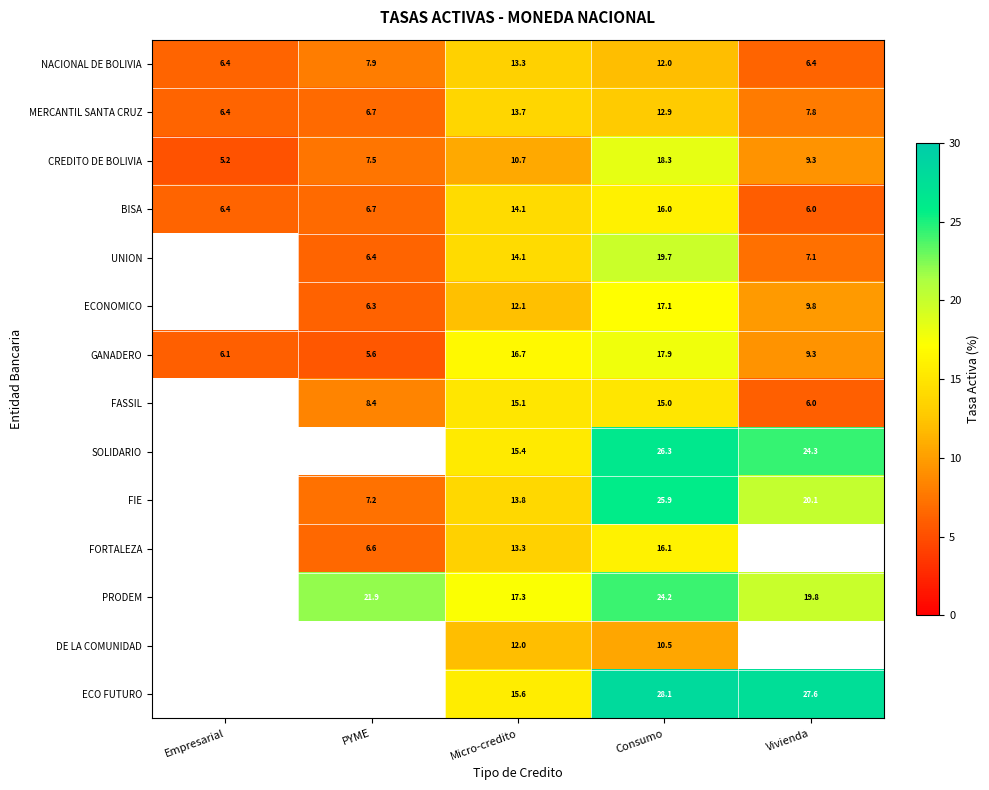

At which category does the chart reach its minimum across all series?

Empresarial